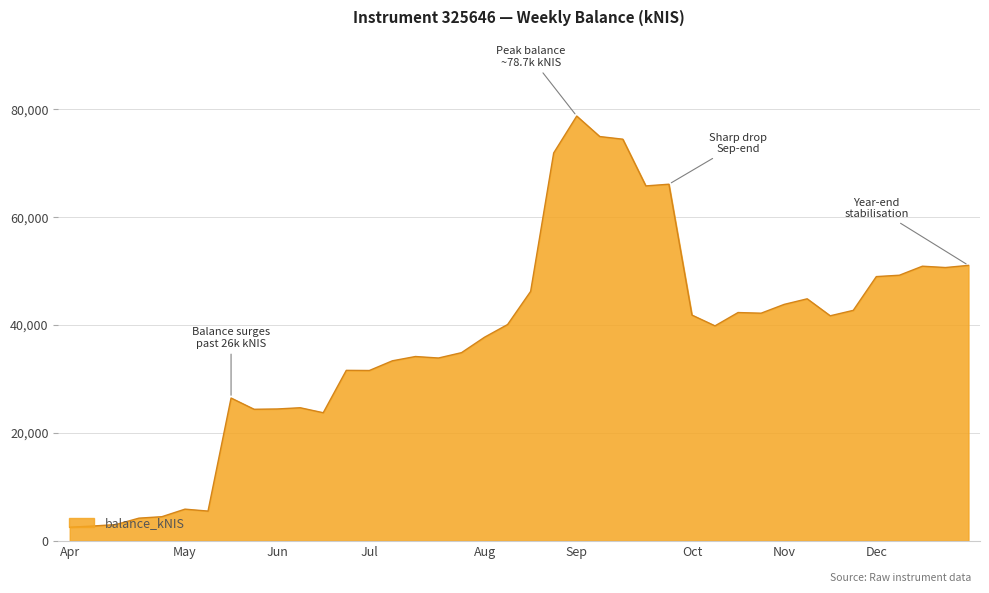

What is the difference between the maximum and minimum values?

76173.5